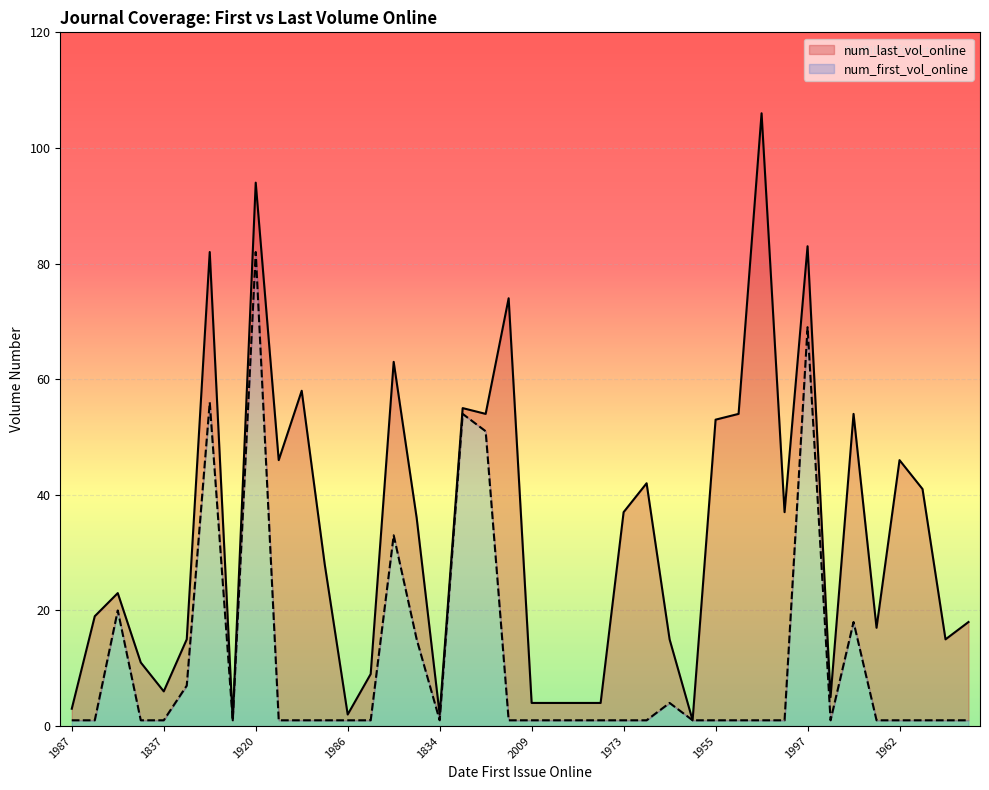

True or false: num_first_vol_online has a value of 103 at 1997.

False